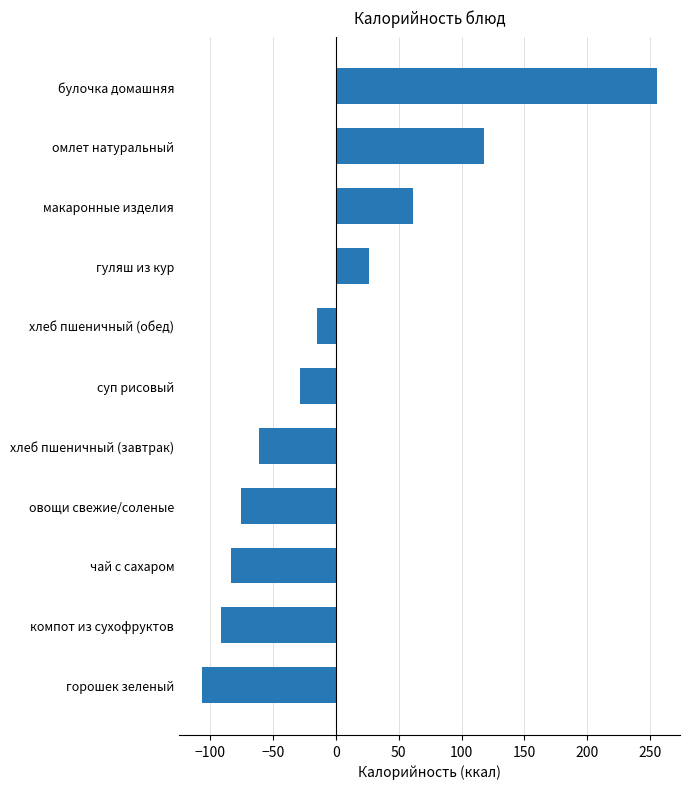

Reading bottom to top, list all the values displayed in this chart.

горошек зеленый=-106.5	компот из сухофруктов=-91.1	чай с сахаром=-83.3	овощи свежие/соленые=-75.6	хлеб пшеничный (завтрак)=-60.9	суп рисовый=-28.2	хлеб пшеничный (обед)=-15.0	гуляш из кур=26.2	макаронные изделия=61.2	омлет натуральный=117.8	булочка домашняя=255.5